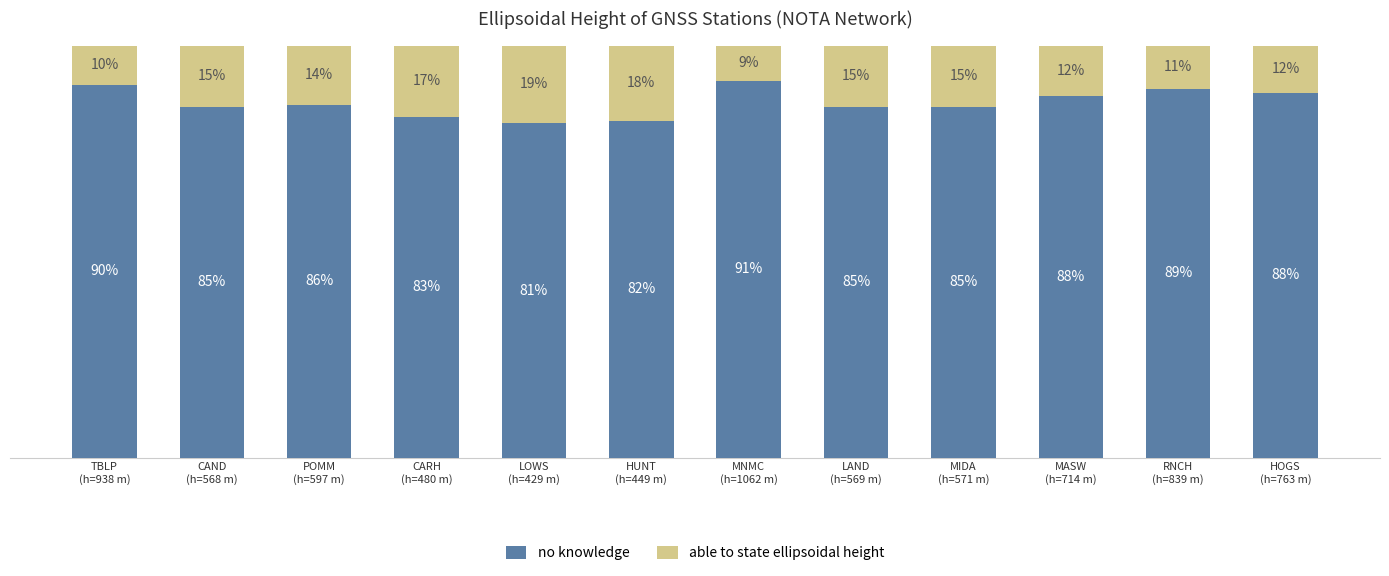

Are the bars grouped side by side (vs. stacked)?

No